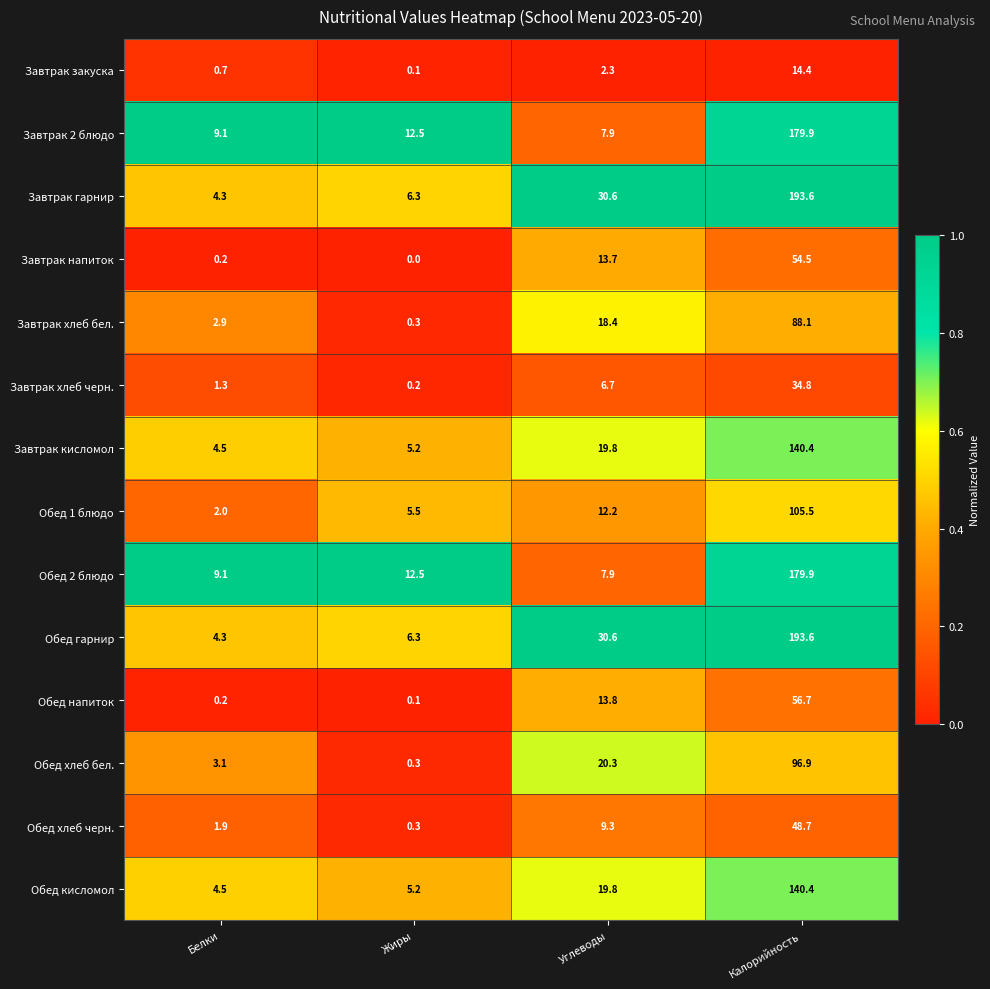

The value of Обед хлеб бел. at Калорийность is 96.9. True or false?

True